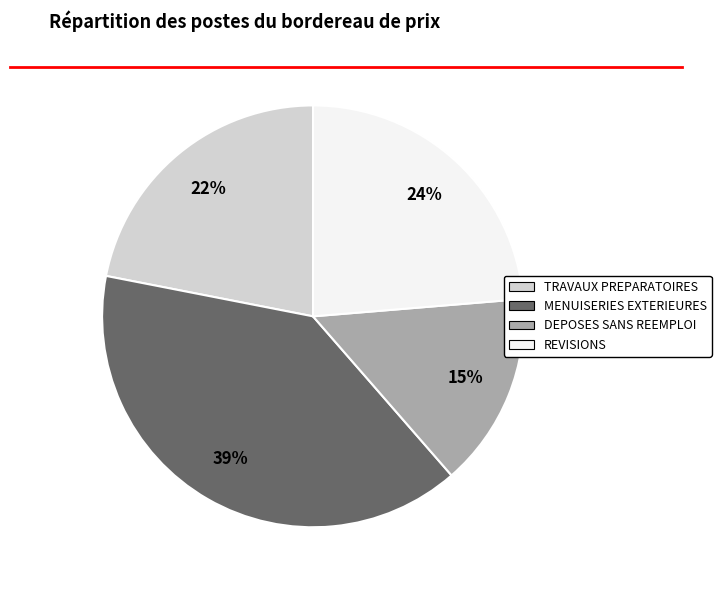

Which category has the smallest portion of the pie?

DEPOSES SANS REEMPLOI